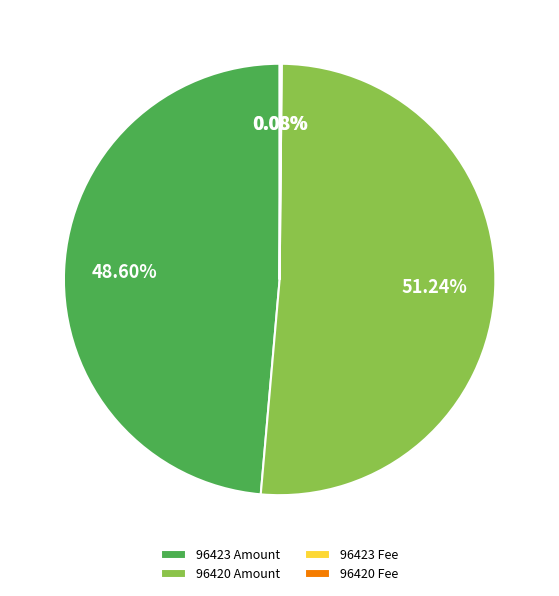

To the nearest percent, what is the average slice percentage?

25%